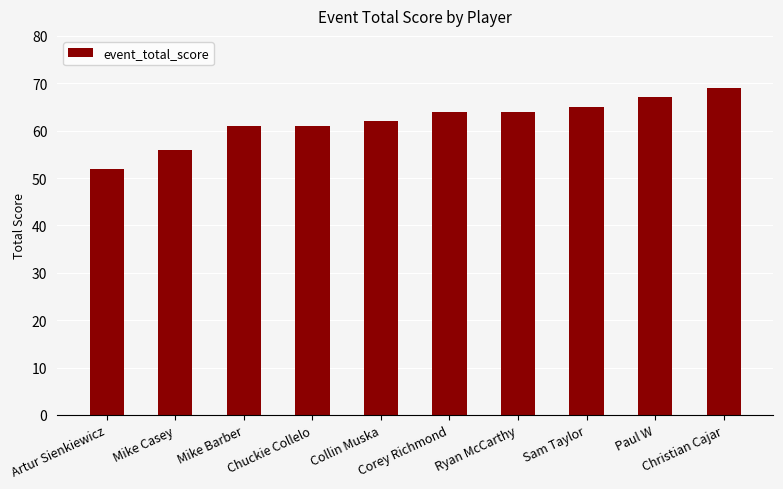

What is the greatest value displayed?

69